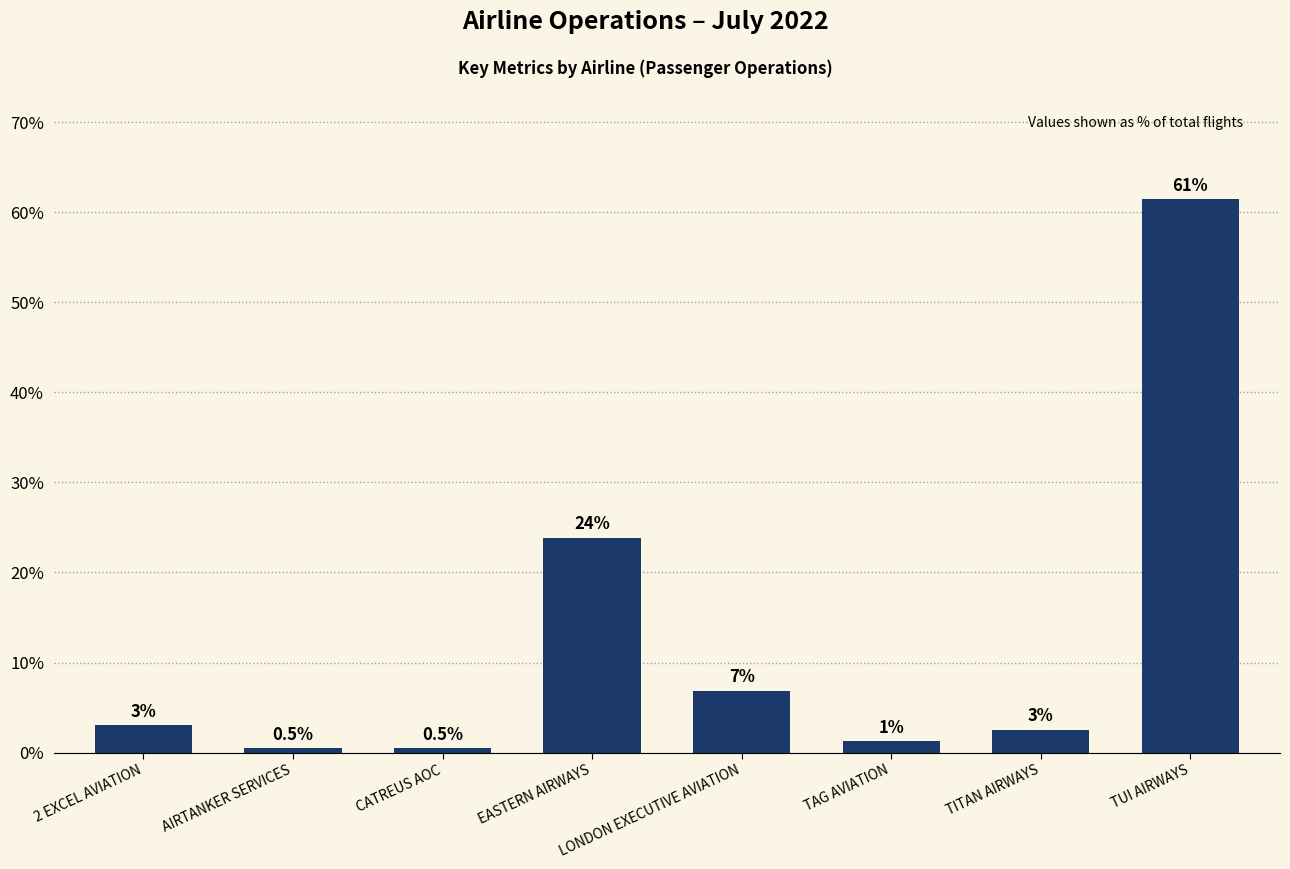

What is the greatest value displayed?

61.4